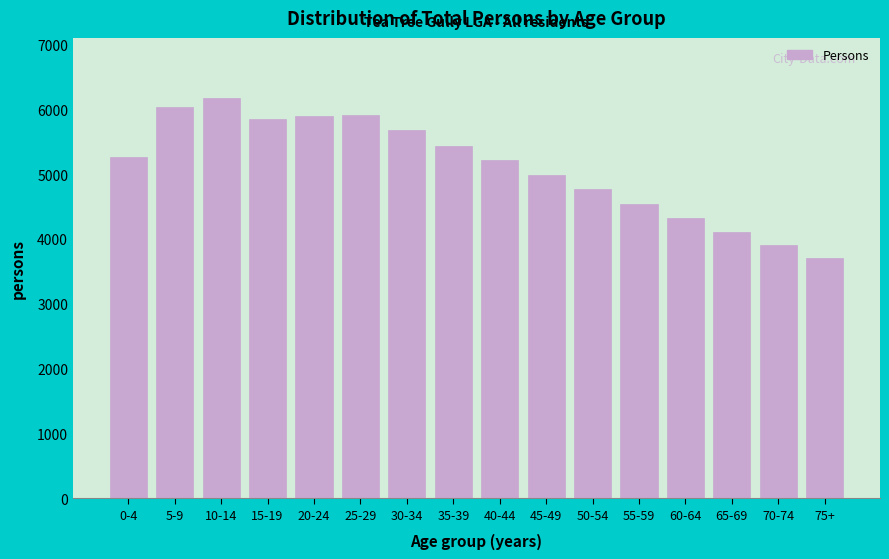

Read the value at 45-49.

4987